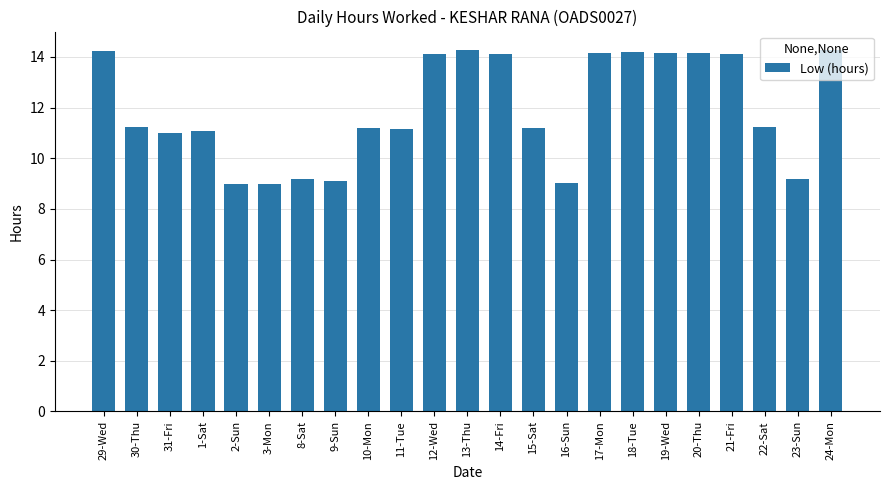

What is the value of the 16th bar from the left?

14.2